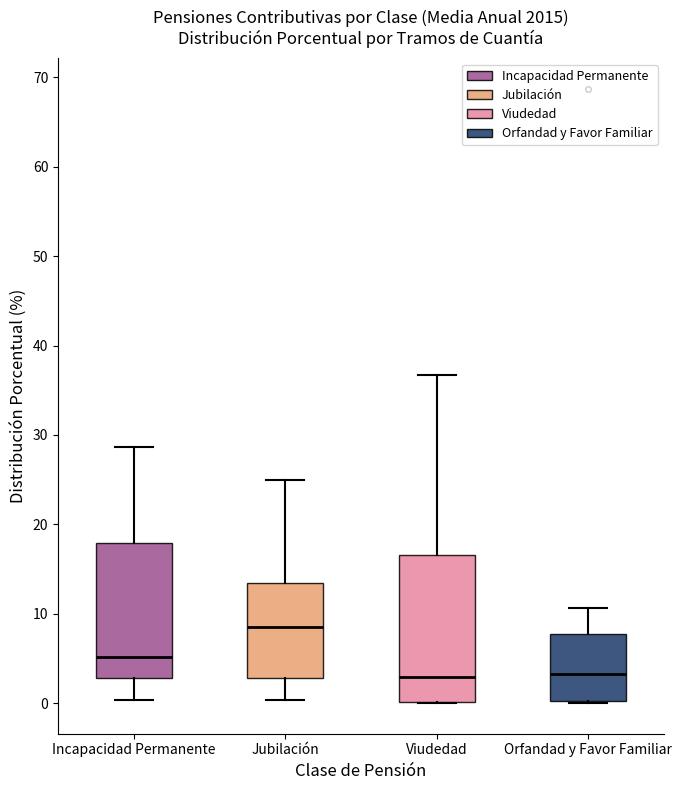

Reading left to right, read every box against the y-axis: the position of its median line, the range the box covers, and the ends of its whiskers. The values are not printed on the chart, so give them approximately, as read against the axis.

Incapacidad Permanente: median 5, box 3 to 18, whiskers 0 to 29
Jubilación: median 9, box 3 to 13, whiskers 0 to 25
Viudedad: median 3, box 0 to 17, whiskers 0 to 37
Orfandad y Favor Familiar: median 3, box 0 to 8, whiskers 0 to 11